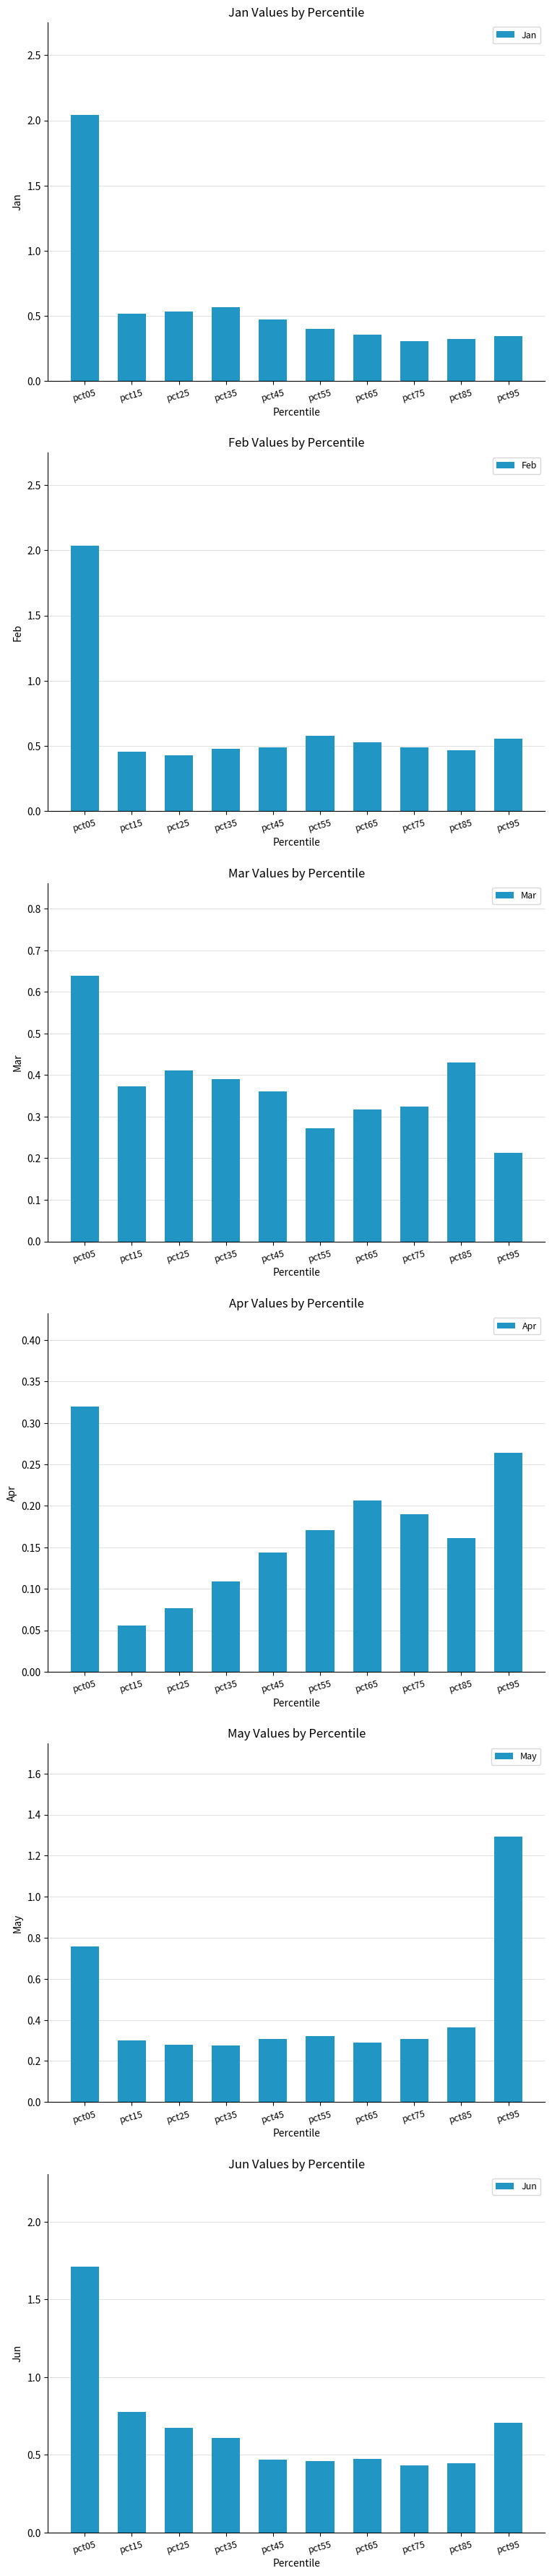

Between pct55 and pct75, which series saw the biggest shift?

Jan